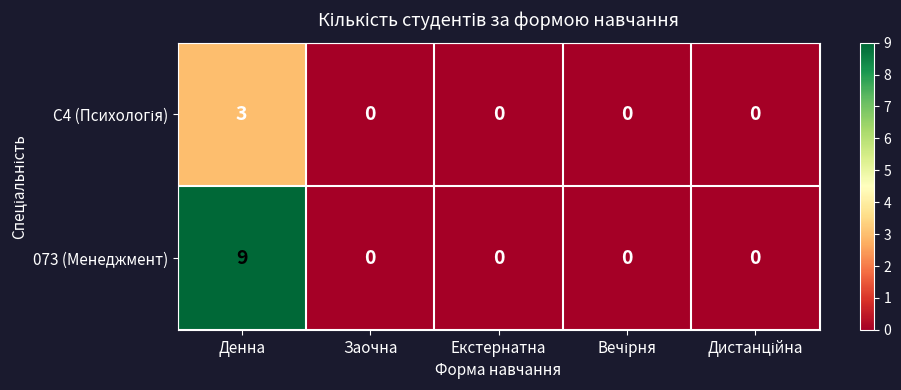

Which label corresponds to the largest value in the chart?

Денна